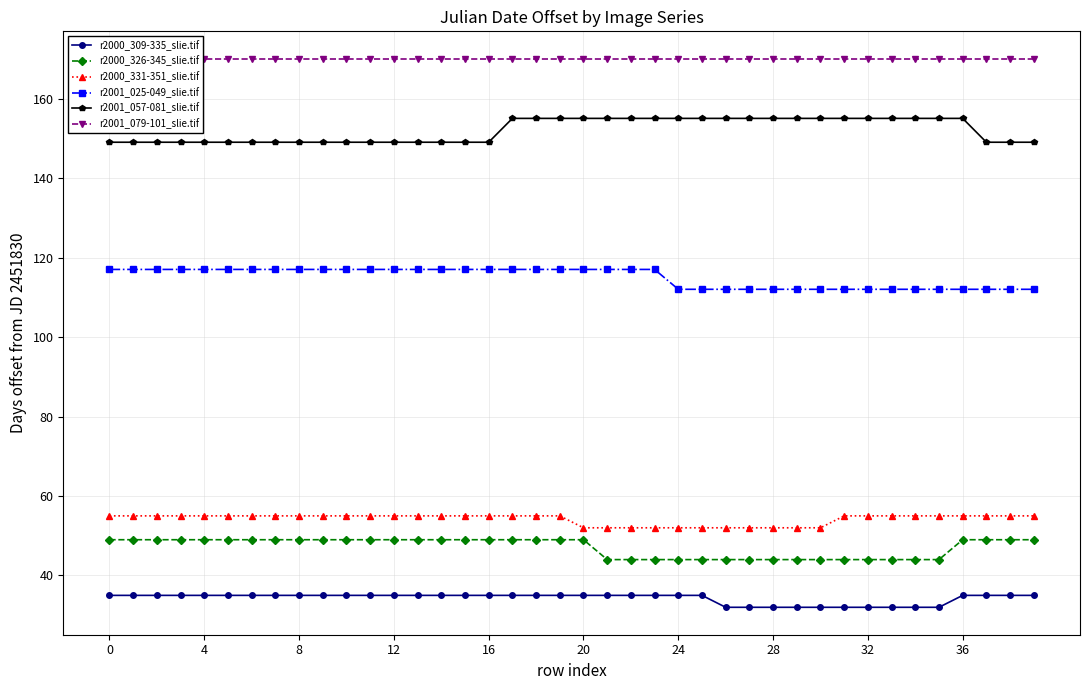

How many lines are shown in the chart?

6